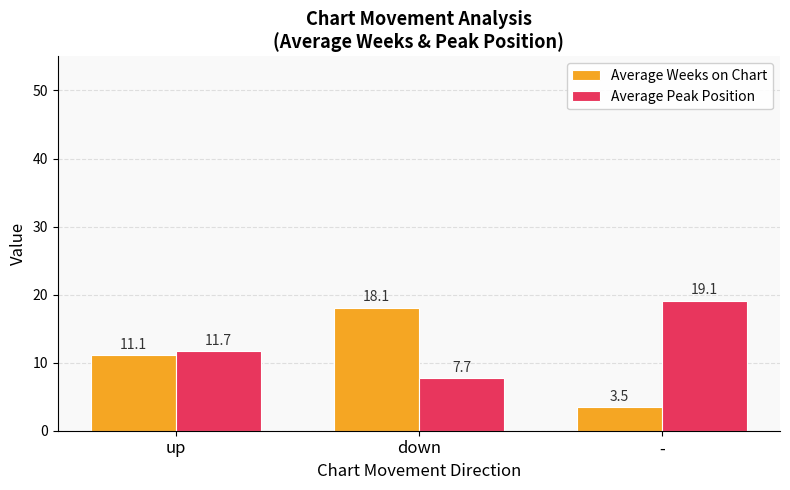

Is it true that Average Weeks on Chart equals 18.1 at down?

True